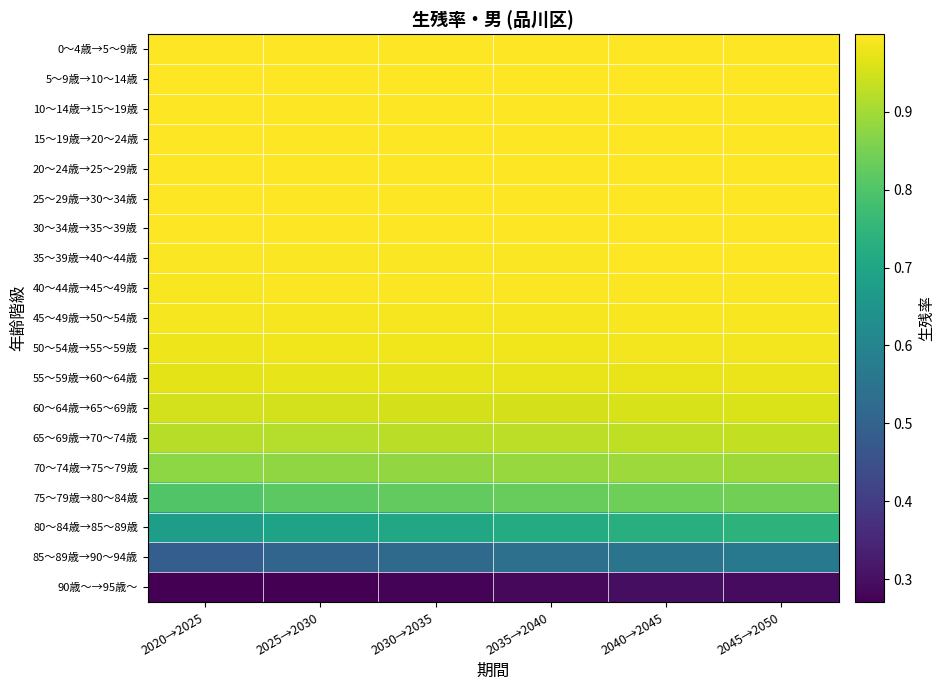

At how many categories does at least one series exceed 0?

6